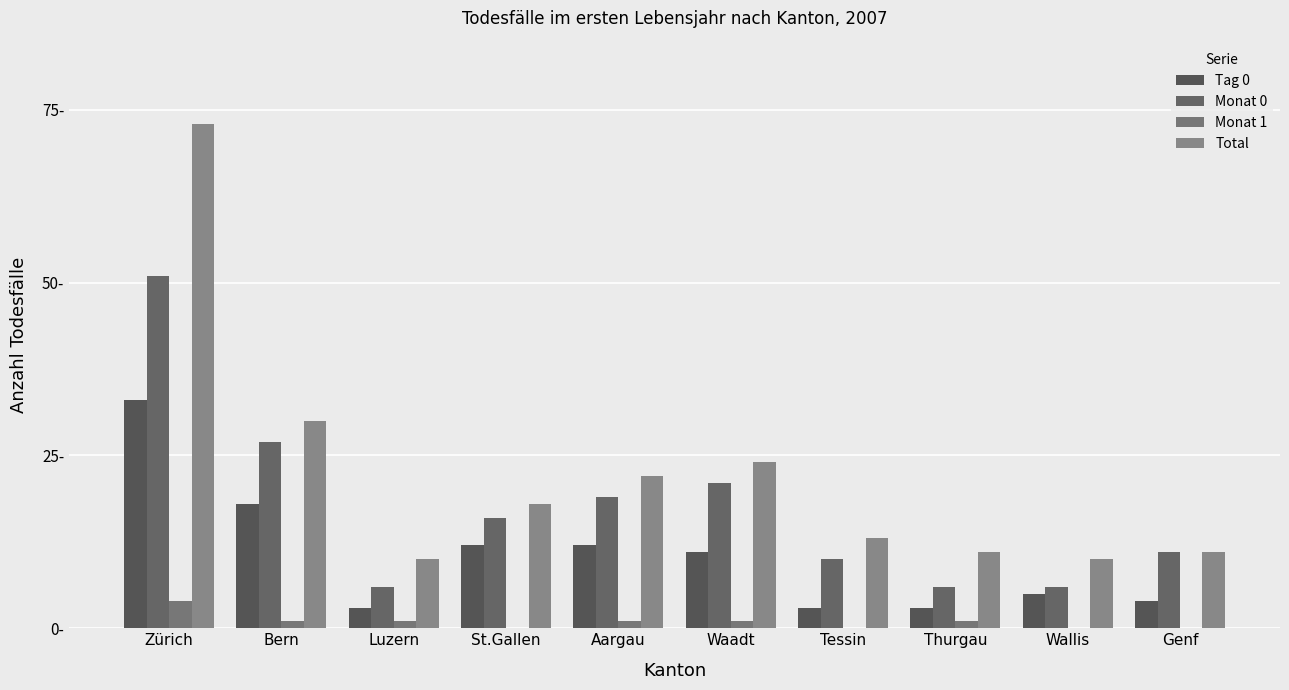

Rank the categories by Tag 0 value from lowest to highest.

Luzern, Tessin, Thurgau, Genf, Wallis, Waadt, St.Gallen, Aargau, Bern, Zürich